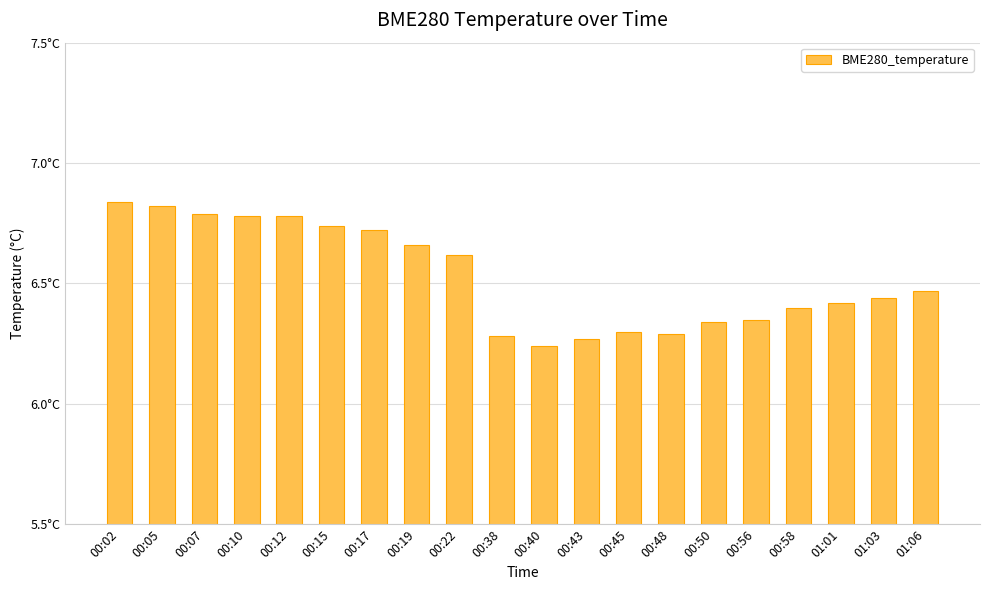

Reading left to right, list all the values displayed in this chart.

00:02=6.8	00:05=6.8	00:07=6.8	00:10=6.8	00:12=6.8	00:15=6.7	00:17=6.7	00:19=6.7	00:22=6.6	00:38=6.3	00:40=6.2	00:43=6.3	00:45=6.3	00:48=6.3	00:50=6.3	00:56=6.3	00:58=6.4	01:01=6.4	01:03=6.4	01:06=6.5